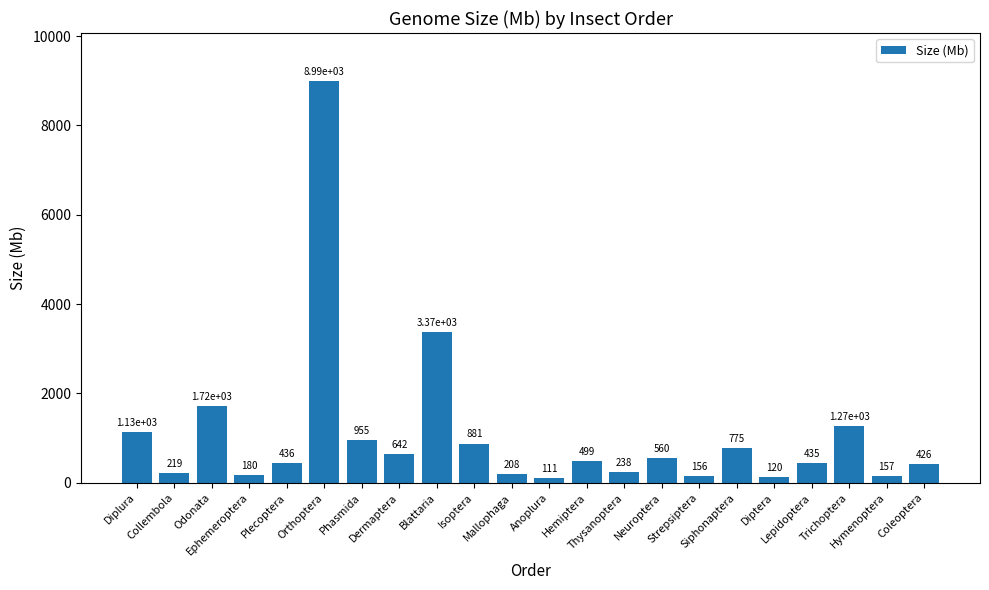

List the labels in order of value, largest first.

Orthoptera, Blattaria, Odonata, Trichoptera, Diplura, Phasmida, Isoptera, Siphonaptera, Dermaptera, Neuroptera, Hemiptera, Plecoptera, Lepidoptera, Coleoptera, Thysanoptera, Collembola, Mallophaga, Ephemeroptera, Hymenoptera, Strepsiptera, Diptera, Anoplura